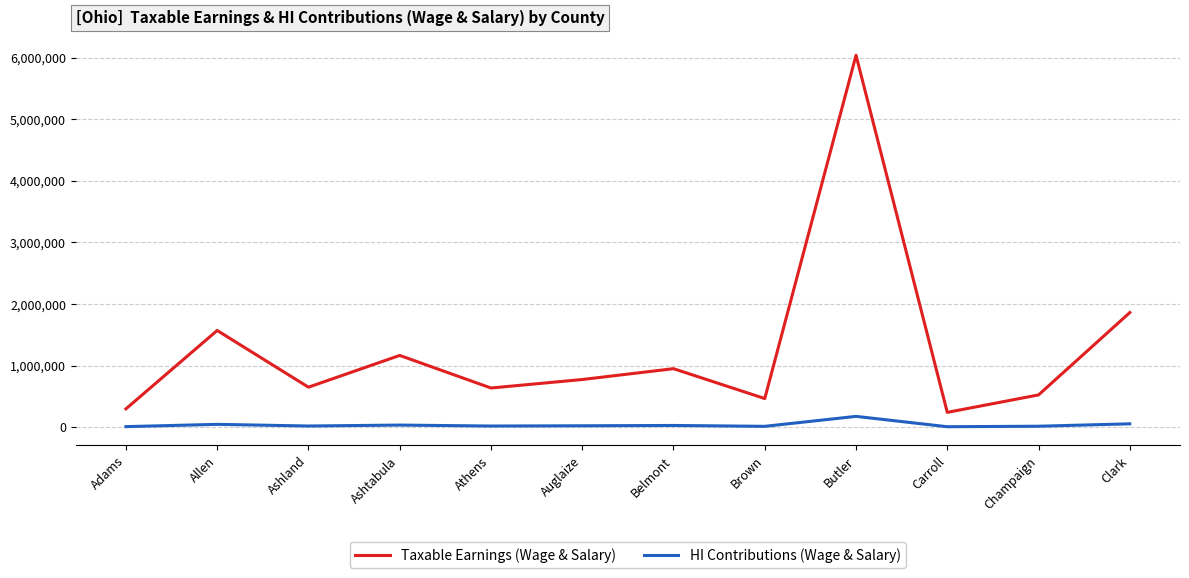

True or false: Taxable Earnings (Wage & Salary) has a value of 195755 at Auglaize.

False